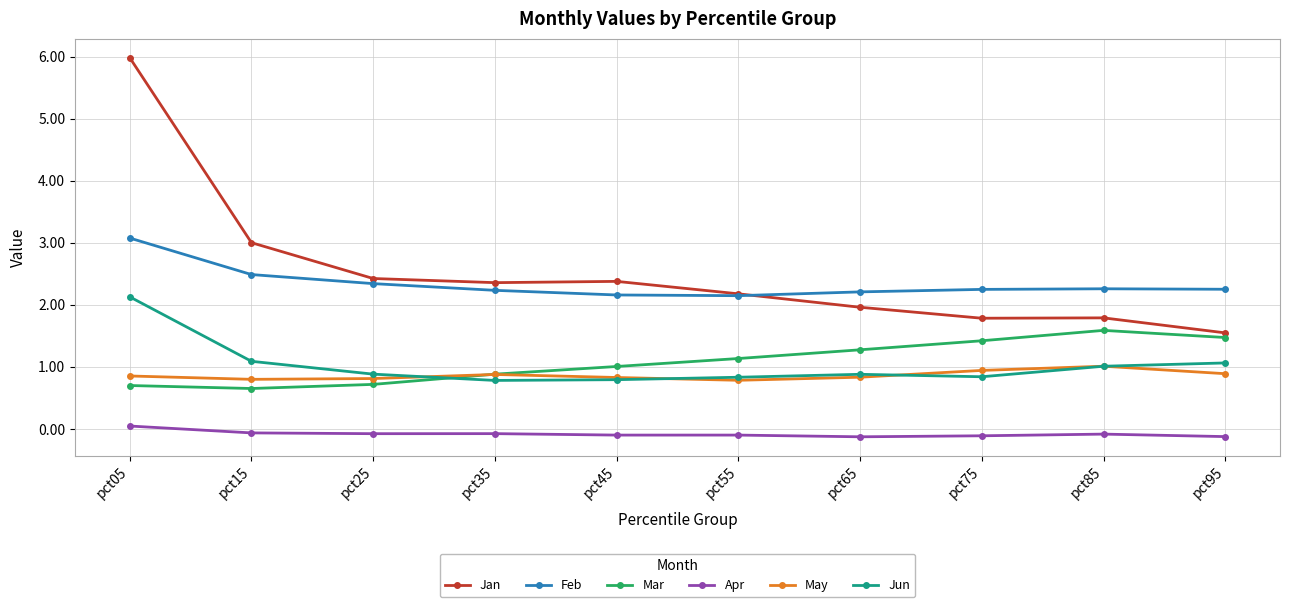

Is the value of Feb at pct35 greater than the value of Mar at pct85?

Yes